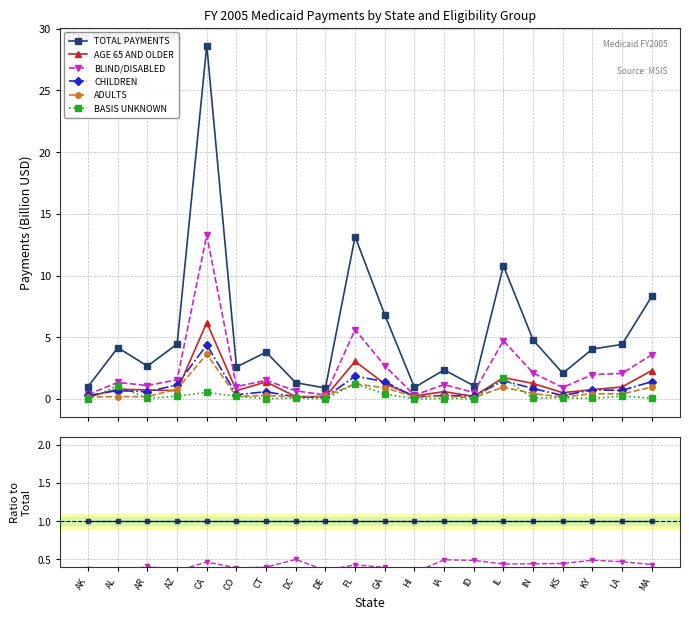

In AGE 65 AND OLDER, how many points are lower than both neighbors (excluding endpoints)?

5